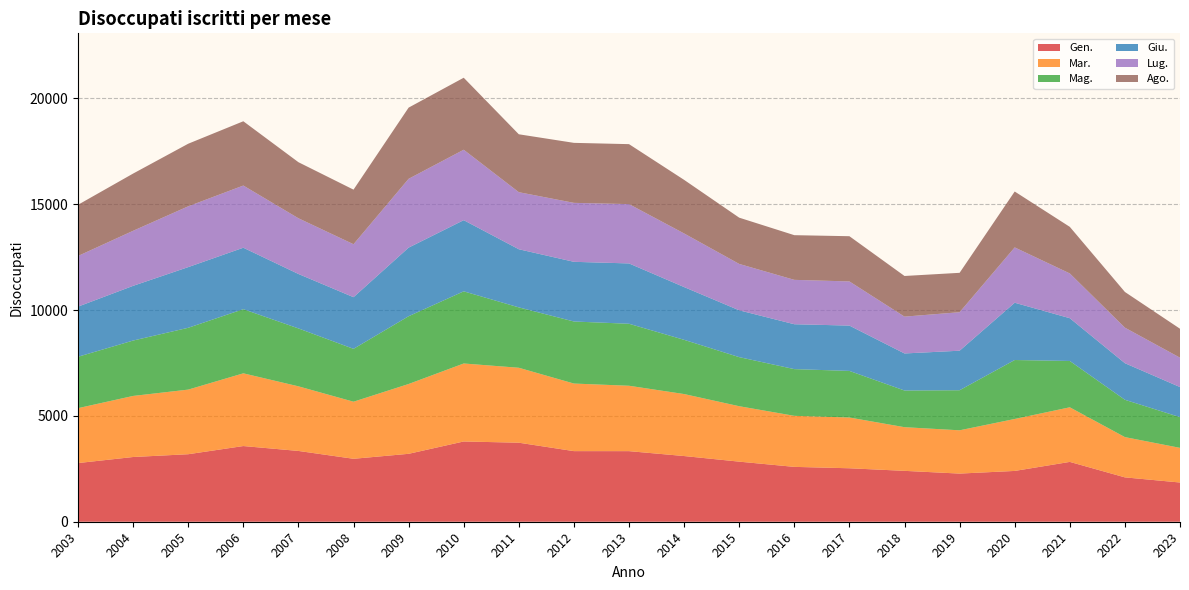

Reading right to left, extract all data points from this chart.

Gen.: 1853	2096	2827	2400	2275	2404	2526	2592	2839	3104	3335	3336	3734	3792	3209	2974	3345	3576	3190	3058	2772
Mar.: 1637	1903	2580	2455	2045	2063	2398	2412	2619	2929	3090	3193	3541	3685	3299	2697	3053	3436	3053	2886	2594
Mag.: 1452	1763	2189	2786	1893	1733	2202	2207	2319	2562	2929	2932	2853	3409	3202	2498	2736	3031	2921	2617	2429
Giu.: 1421	1729	2021	2707	1868	1751	2142	2121	2213	2493	2851	2820	2747	3363	3242	2441	2573	2904	2867	2585	2369
Lug.: 1388	1679	2115	2614	1819	1740	2086	2097	2191	2533	2803	2786	2696	3328	3251	2502	2632	2938	2873	2601	2393
Ago.: 1368	1687	2201	2641	1861	1921	2137	2111	2186	2532	2833	2835	2736	3402	3364	2579	2649	3037	2957	2704	2419